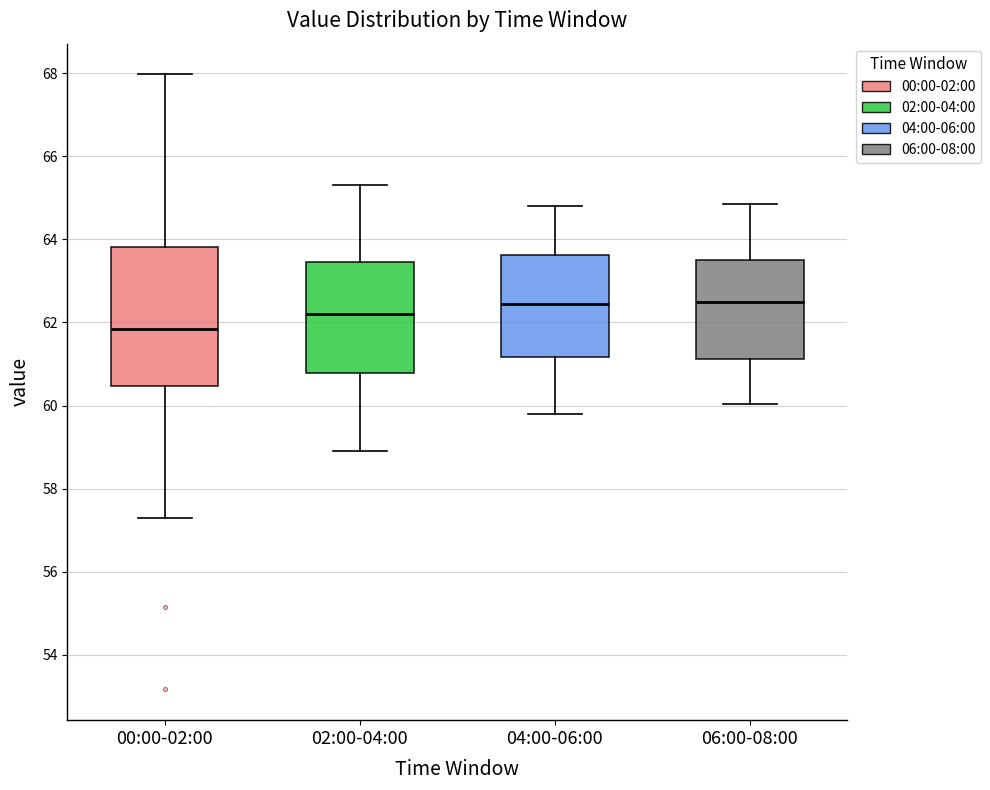

Where is the lower edge of the box for 02:00-04:00 on the y-axis? The values are not printed on the chart, so give them approximately, as read against the axis.

60.8